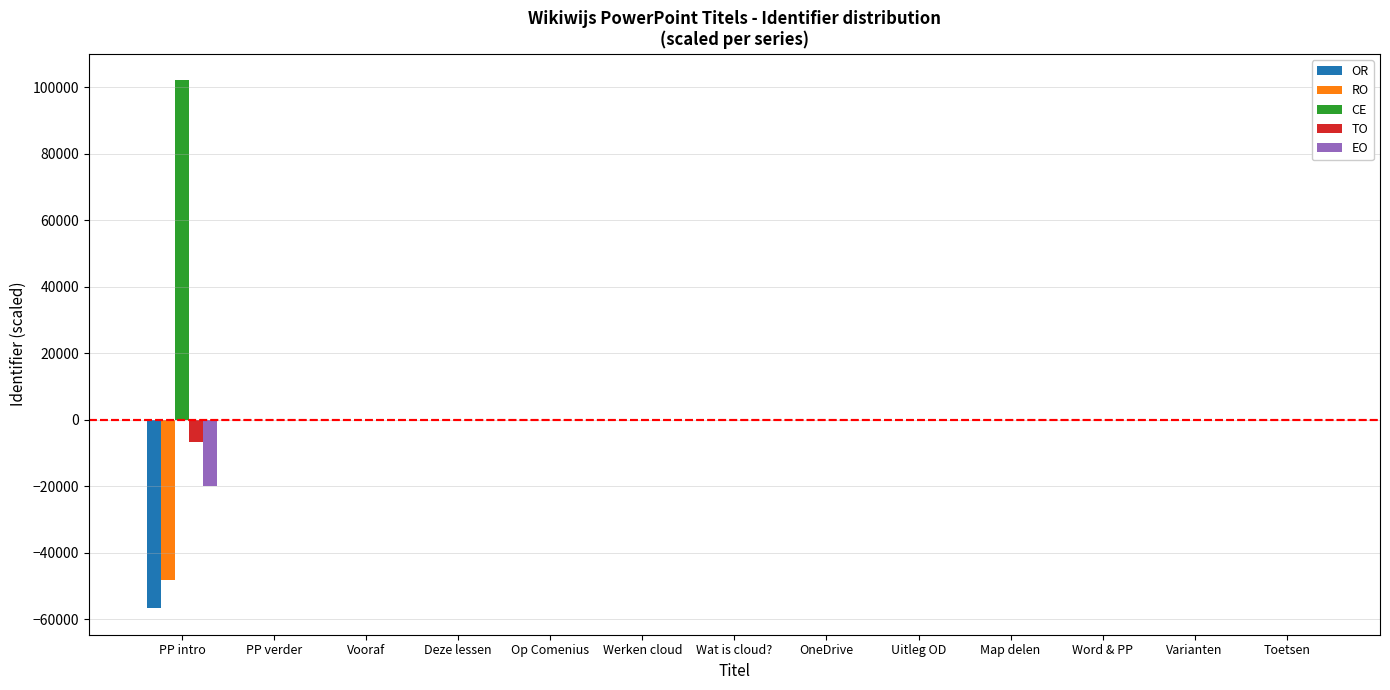

The value of CE at Deze lessen is 0.2. True or false?

True